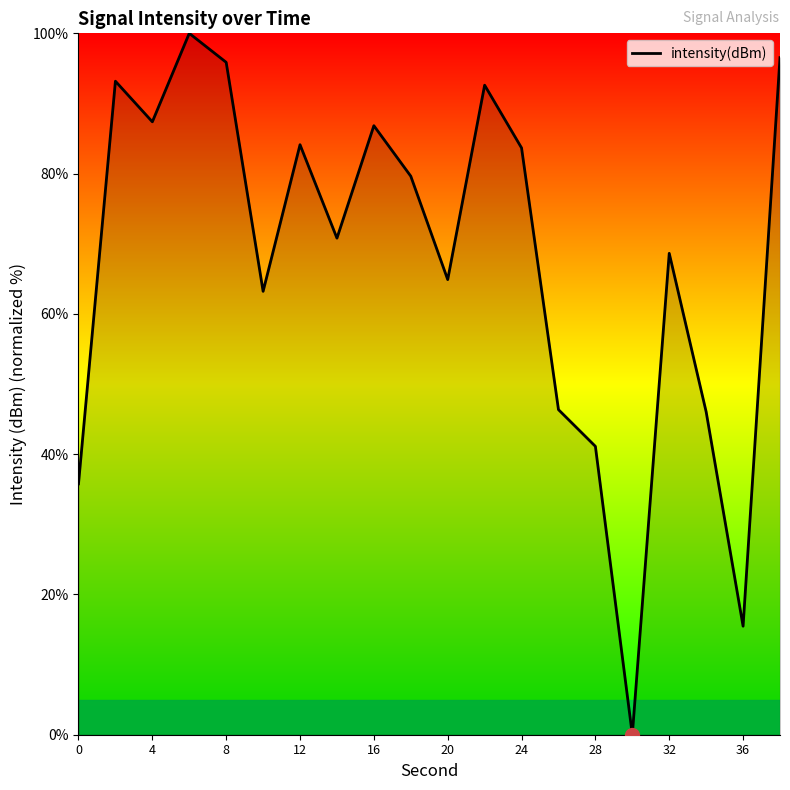

What is the maximum value shown in the chart?

100.0